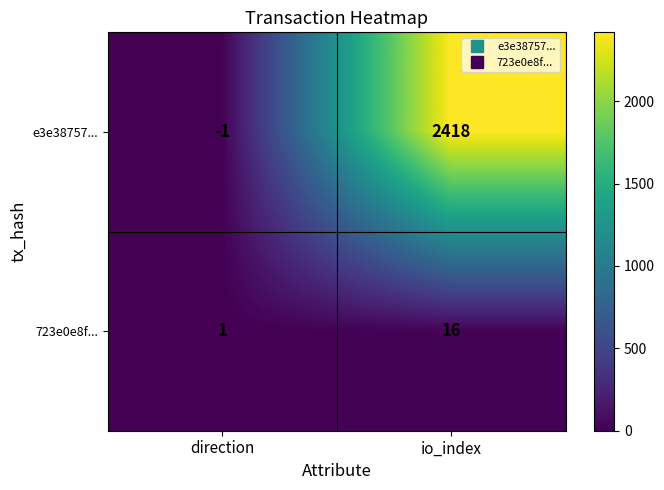

What is the difference between the maximum and minimum values in the 723e0e8f... series?

15